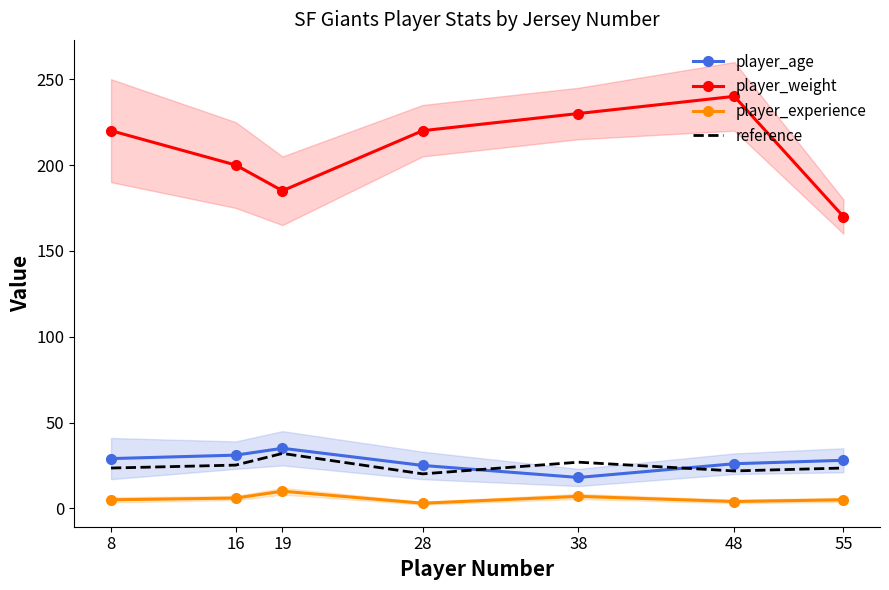

True or false: player_weight and reference intersect in this chart.

False